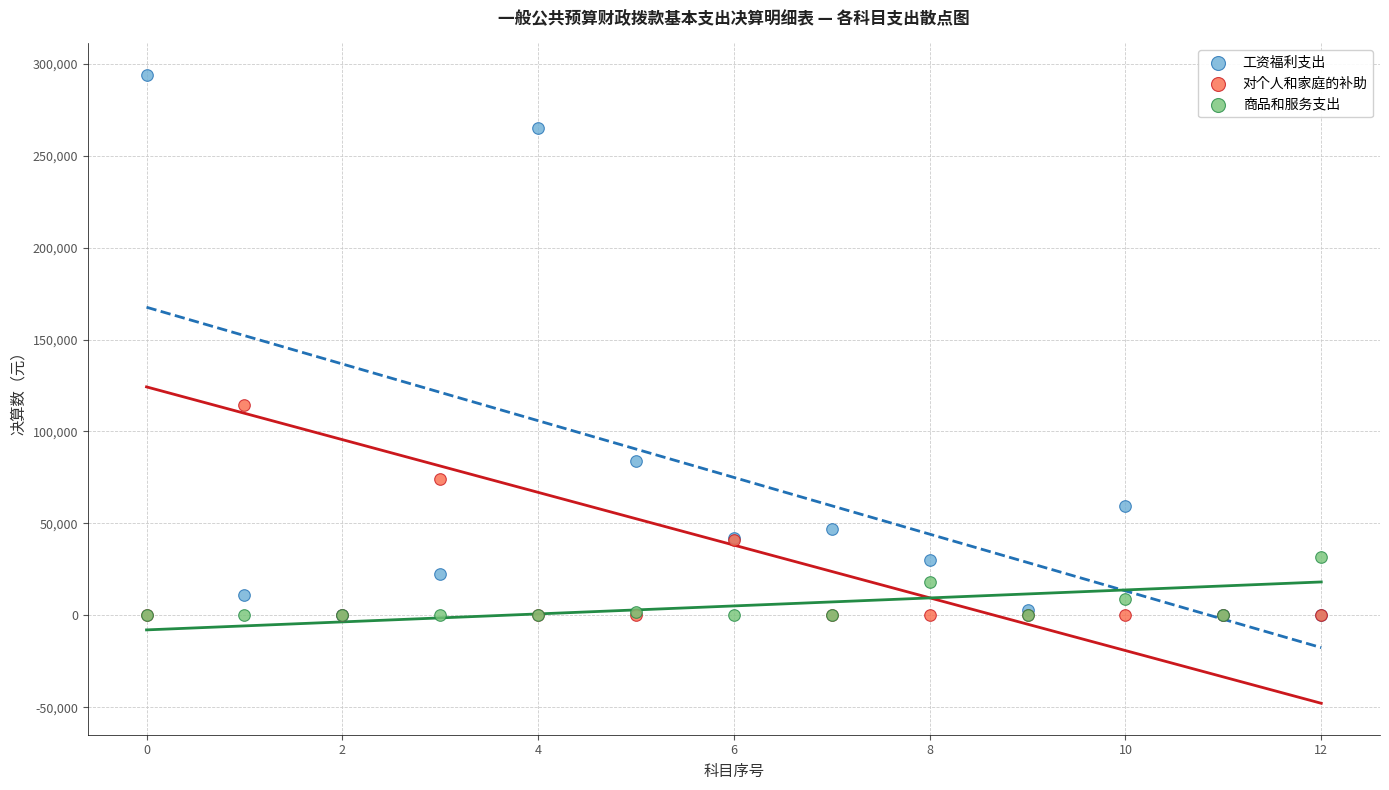

Which series contains the highest Y value?

工资福利支出